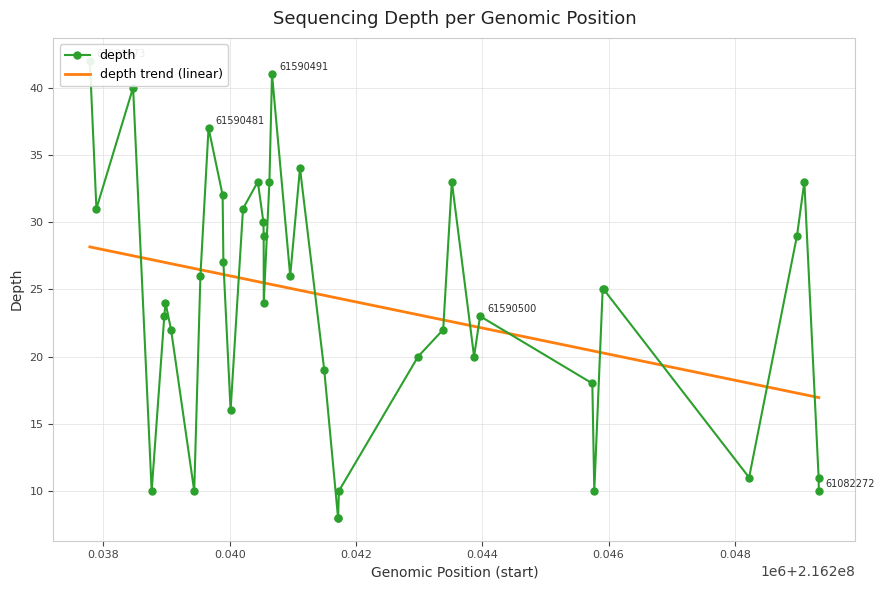

What is the difference between the maximum and second lowest values?

34